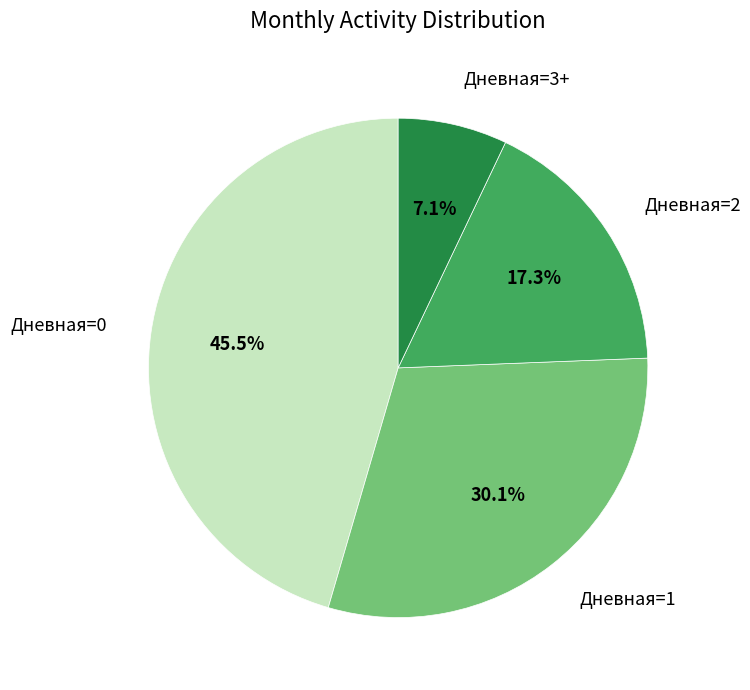

How many slices are in this pie chart?

4